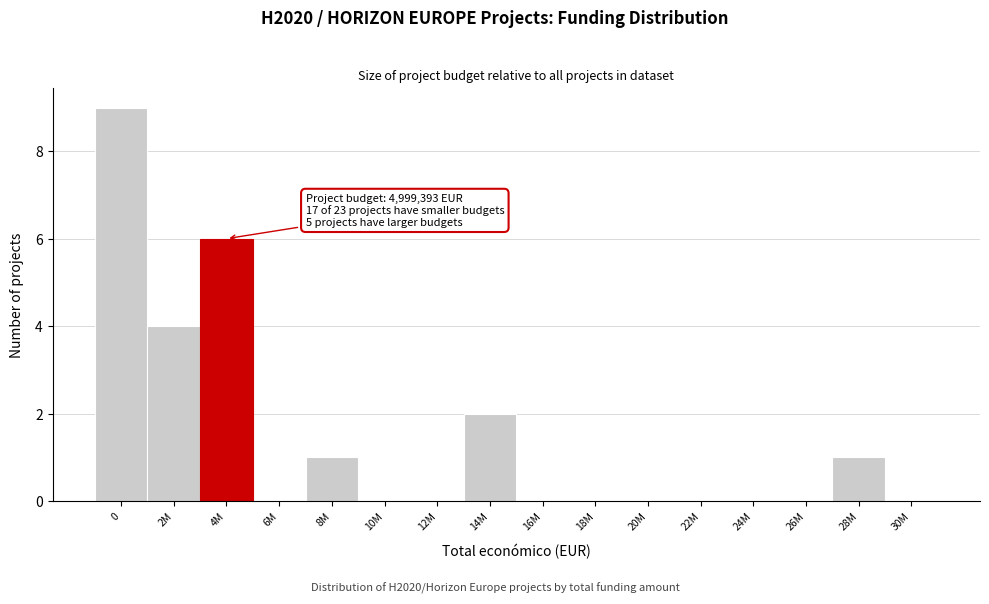

Reading right to left, transcribe all the data shown in this chart.

30M=0	28M=1	26M=0	24M=0	22M=0	20M=0	18M=0	16M=0	14M=2	12M=0	10M=0	8M=1	6M=0	4M=6	2M=4	0=9